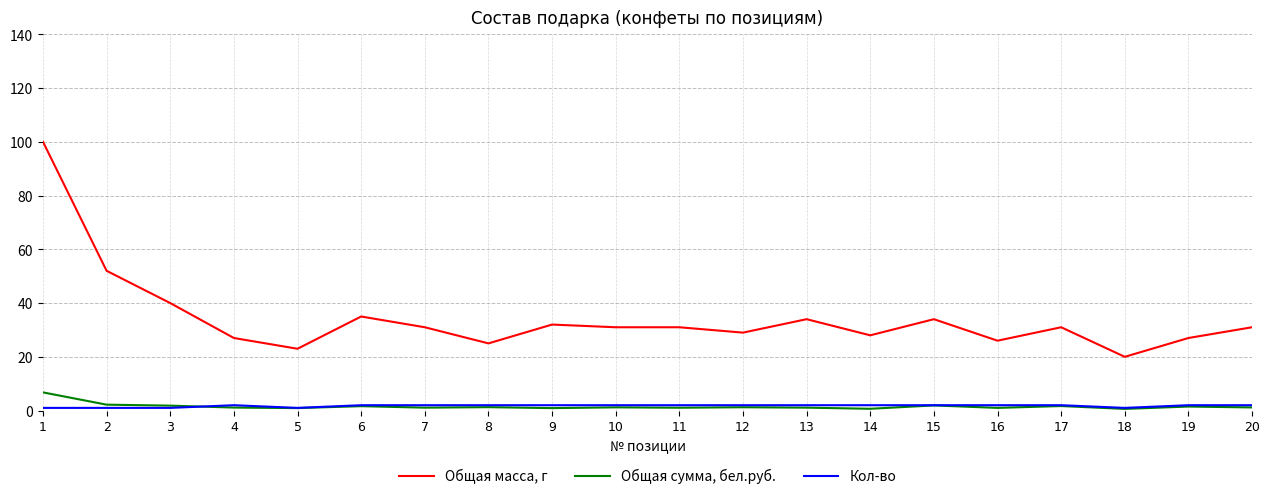

Does the chart have visible grid lines?

Yes